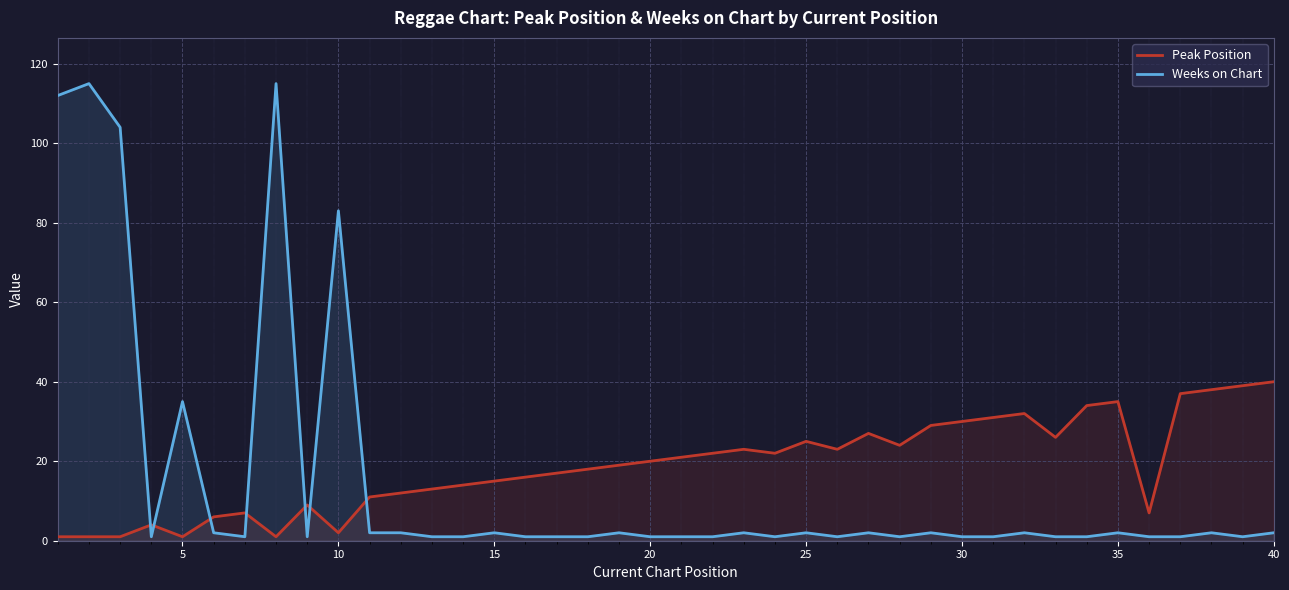

List the series in order of their peak value, highest first.

Weeks on Chart, Peak Position